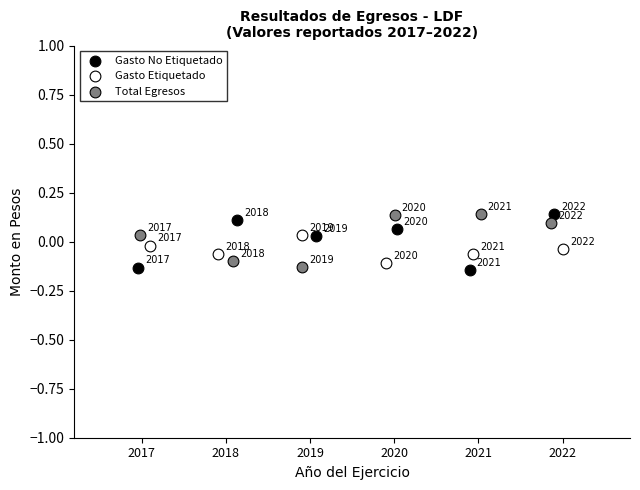

What are all the series names shown in the legend?

Gasto No Etiquetado, Gasto Etiquetado, Total Egresos